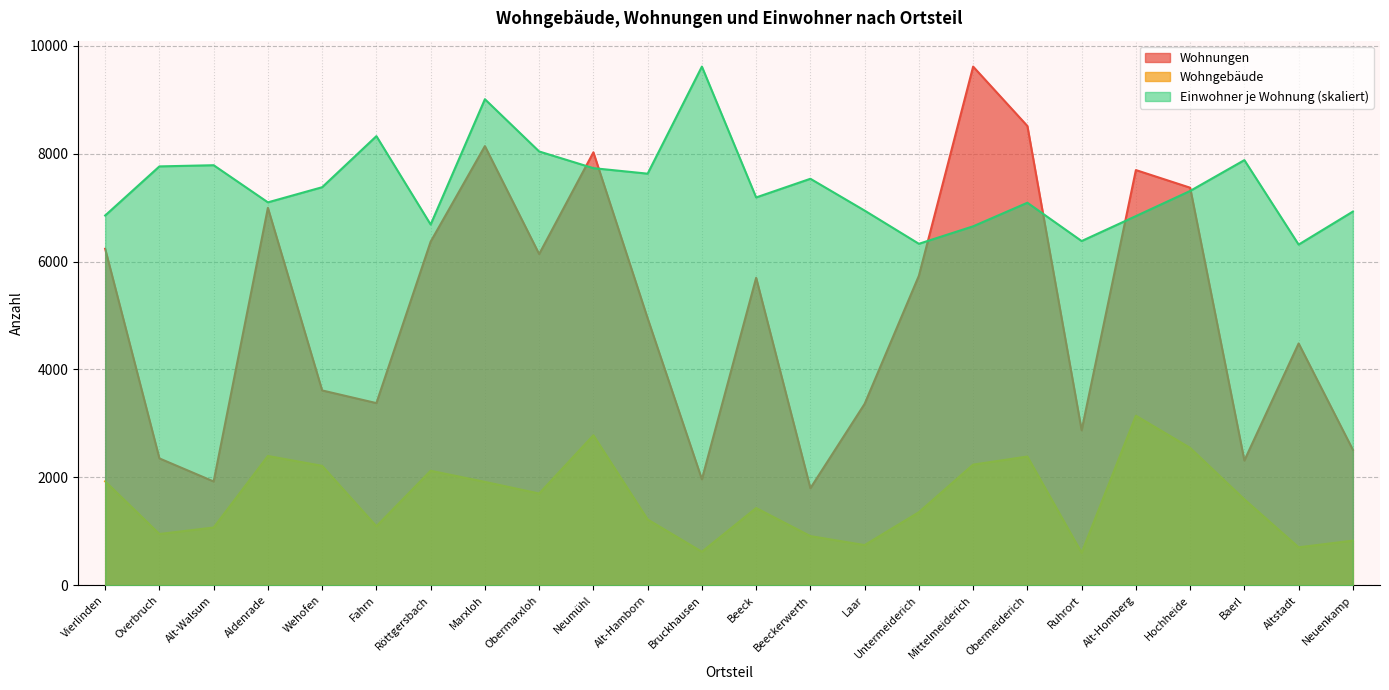

The Wohnungen series shows 4482.0 at Altstadt. True or false?

True